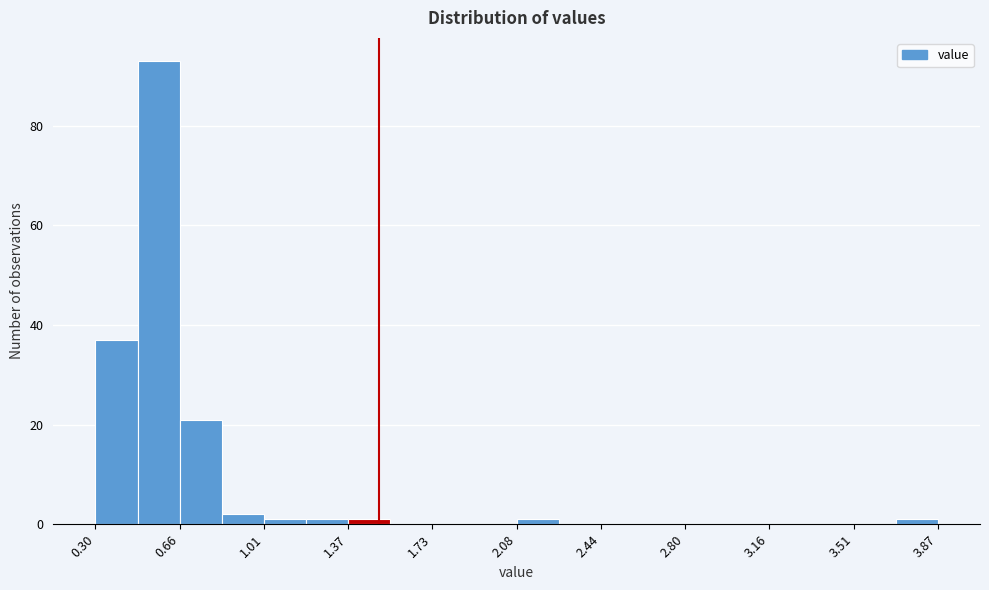

Read against the x-axis, roughly where is the centre of the tallest bar?

0.55